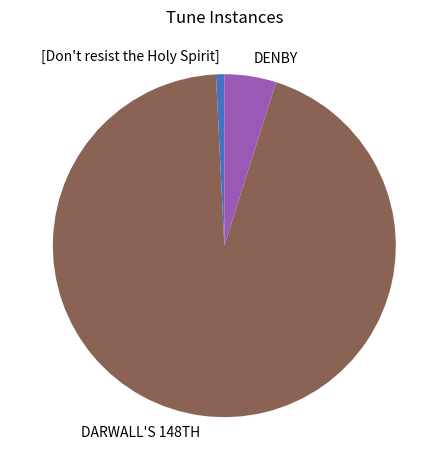

Is there any slice that represents more than half of the pie?

Yes